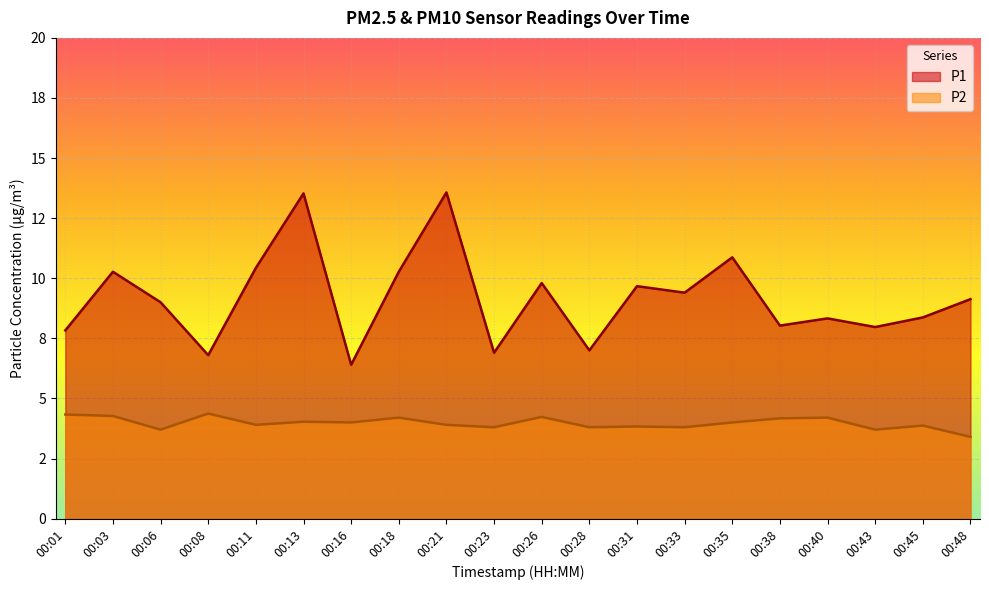

True or false: P2 and P1 intersect in this chart.

False